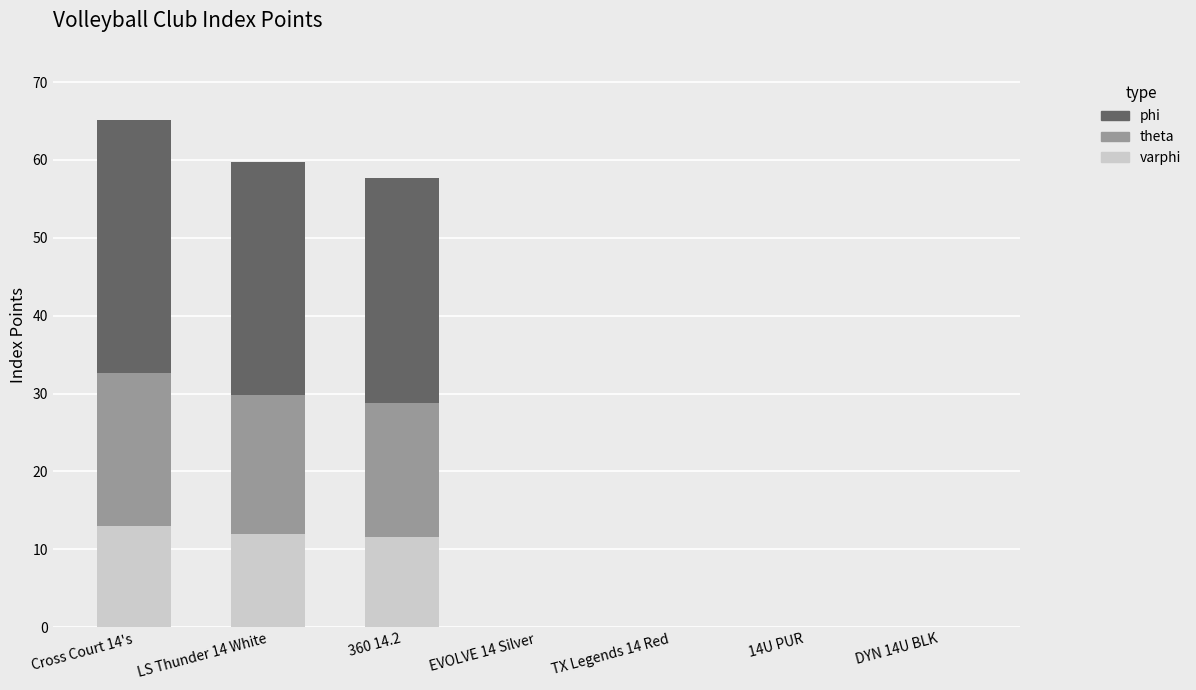

What is the total value across all series at 360 14.2?

57.7